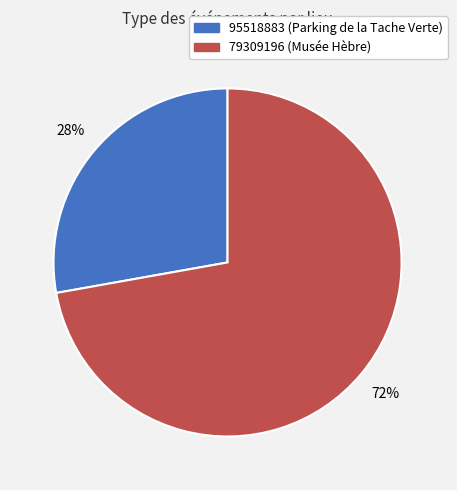

Is there a majority slice in this chart?

Yes